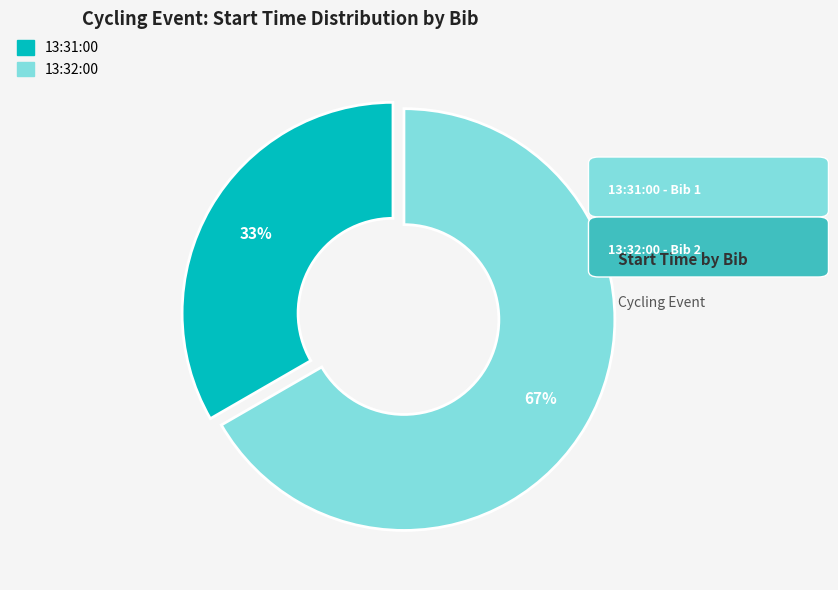

Is the sum of 13:32:00 and 13:31:00 greater than half?

Yes